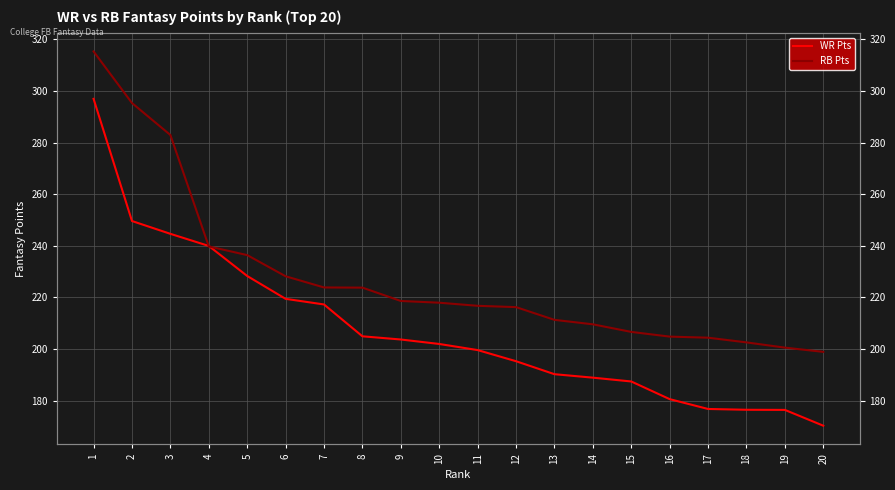

Reading left to right, transcribe all the data shown in this chart.

WR Pts: 1=296.9	2=249.6	3=244.6	4=239.9	5=228.3	6=219.4	7=217.3	8=204.9	9=203.7	10=202.0	11=199.6	12=195.3	13=190.3	14=188.9	15=187.4	16=180.6	17=176.8	18=176.5	19=176.4	20=170.3
RB Pts: 1=315.3	2=295.3	3=282.9	4=239.8	5=236.4	6=228.2	7=223.9	8=223.8	9=218.6	10=217.9	11=216.8	12=216.2	13=211.3	14=209.6	15=206.6	16=204.8	17=204.4	18=202.6	19=200.6	20=198.9